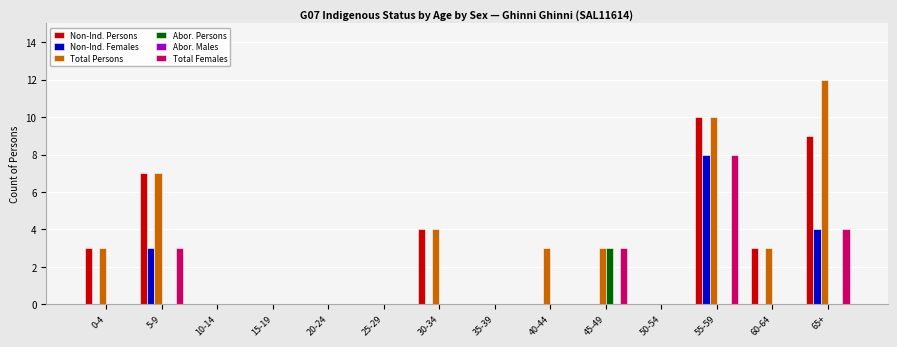

Is it true that Non-Ind. Females equals 12 at 55-59?

False